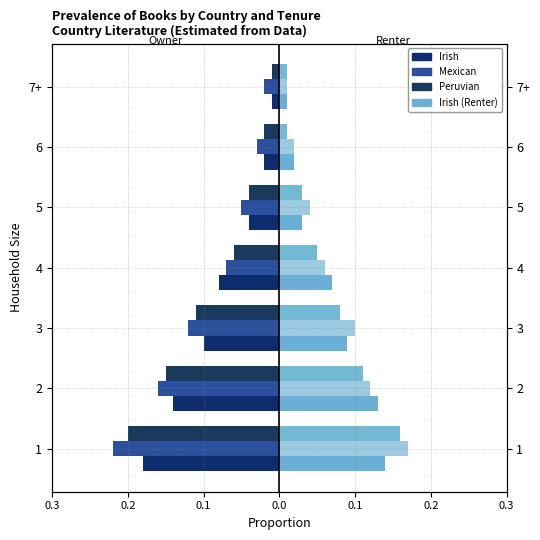

Read the Peruvian Owner value at 3.

-0.1